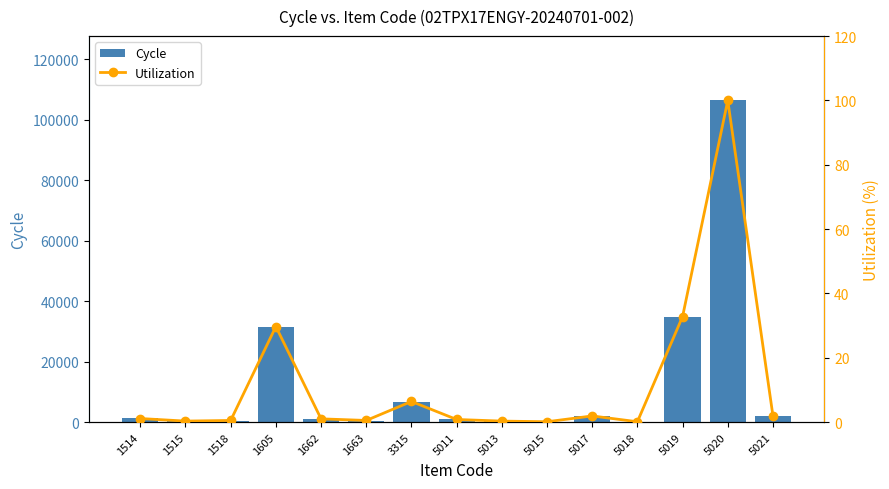

What is the value of the Utilization bar at the 8th from the left?

0.8